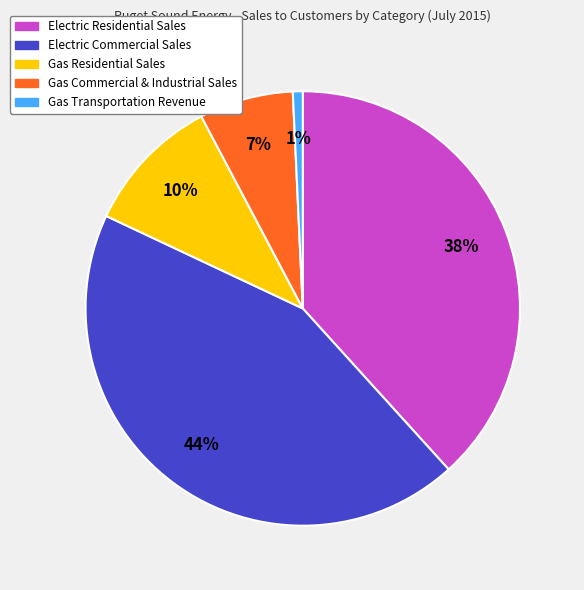

Is it true that Gas Commercial & Industrial Sales is 7% of the pie?

True